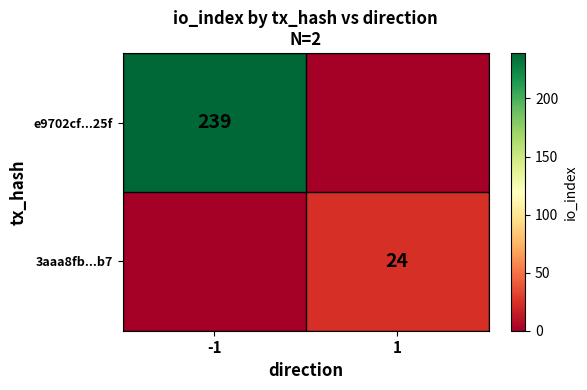

At which category does the chart reach its peak across all series?

-1